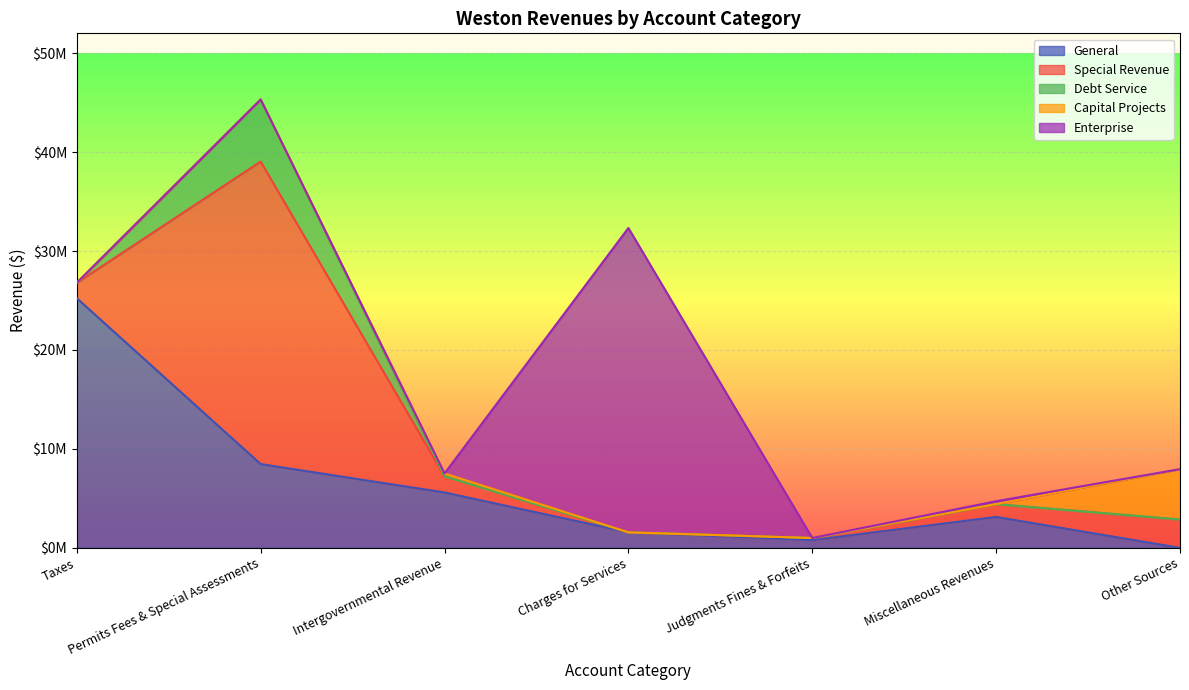

After their last crossing, which series has the higher values: General or Debt Service?

Debt Service